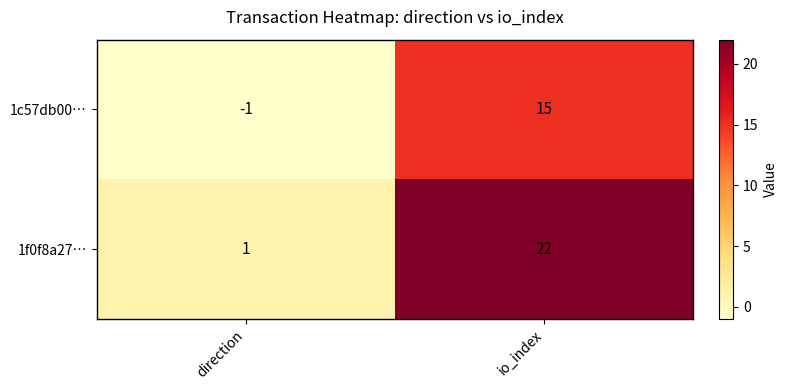

Reading left to right, list all the values displayed in this chart.

1c57db00…: -1	15
1f0f8a27…: 1	22